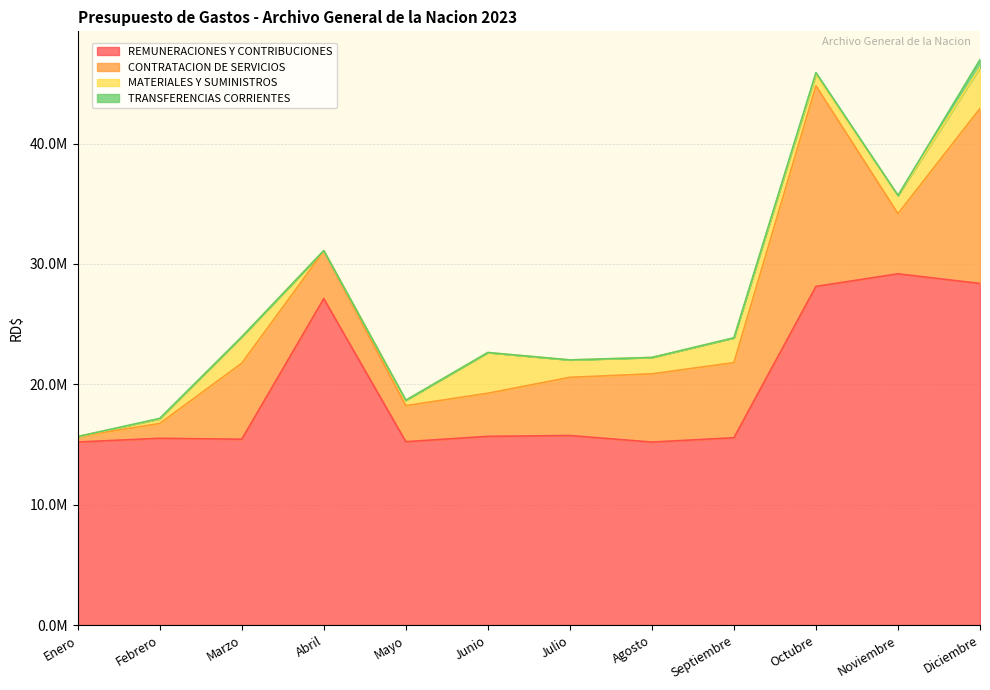

True or false: CONTRATACION DE SERVICIOS and TRANSFERENCIAS CORRIENTES cross at least once.

False